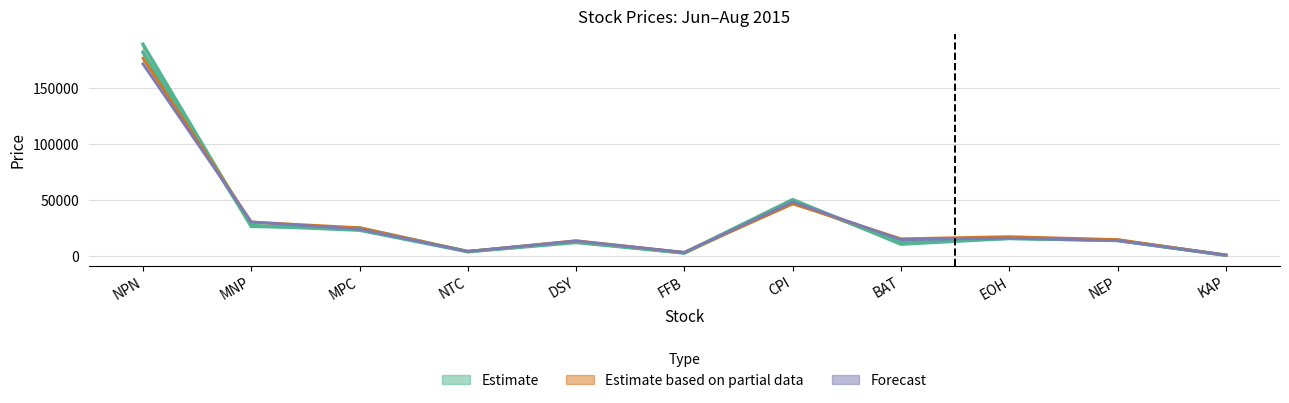

What is the difference between the highest and lowest values at EOH?

1580